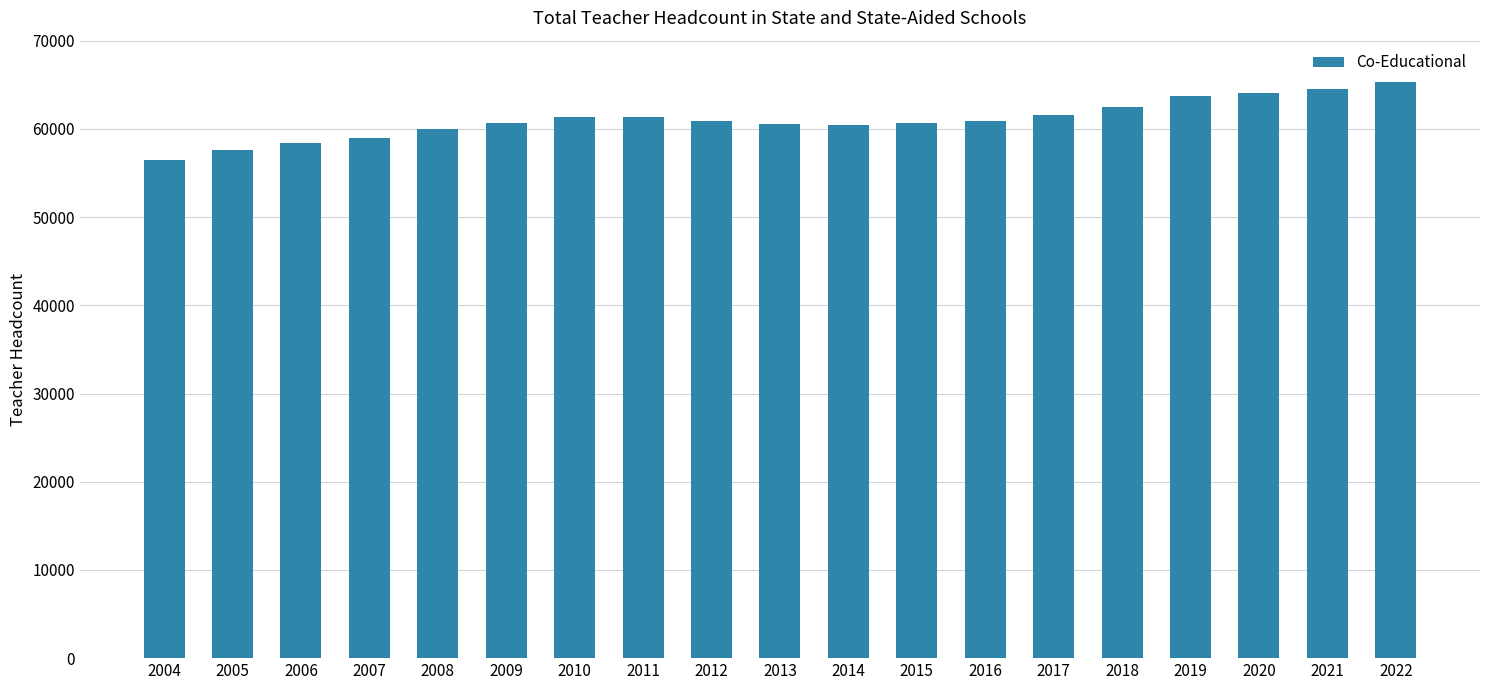

How many bars are there in total?

19